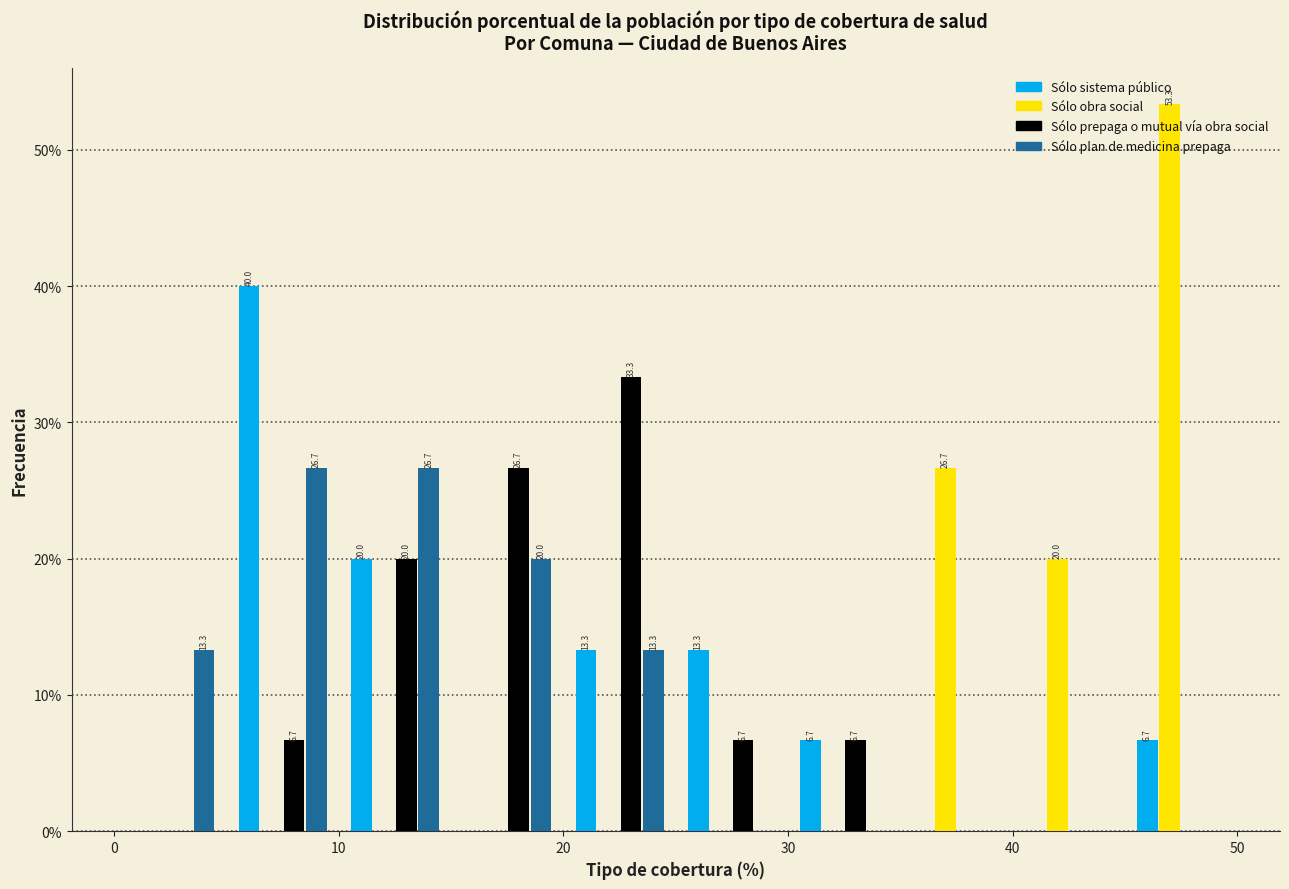

In the Sólo prepaga o mutual vía obra social series, which range on the x-axis has the tallest bar?

20 to 25